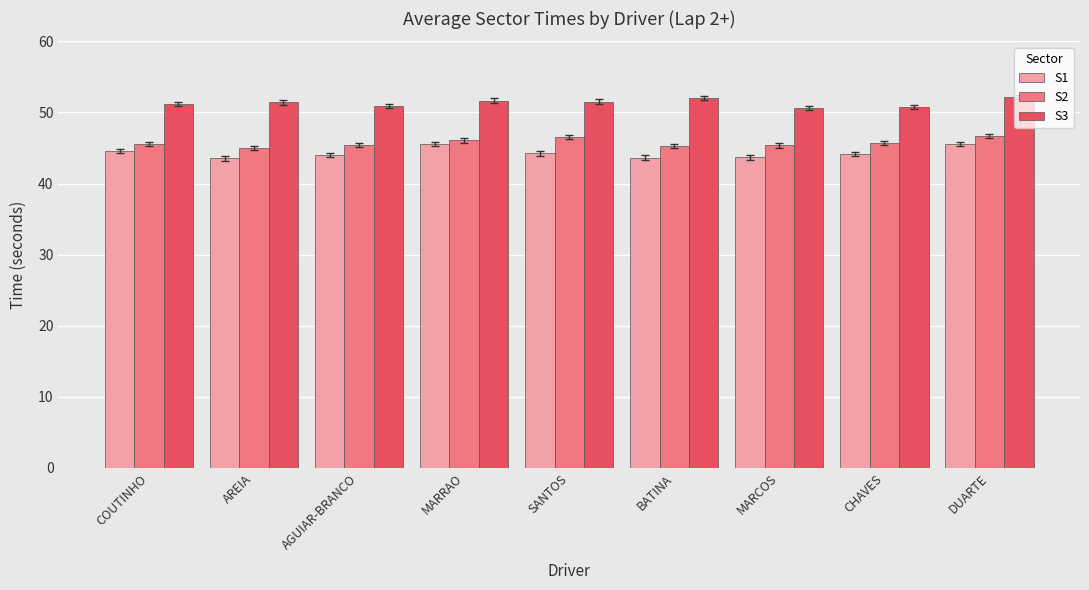

What is the label of the 7th bar from the left?

MARCOS